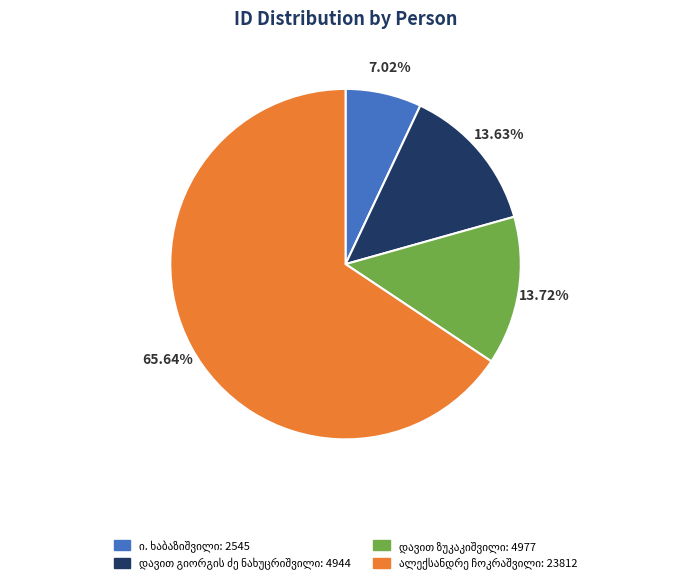

Is there any slice that represents more than half of the pie?

Yes